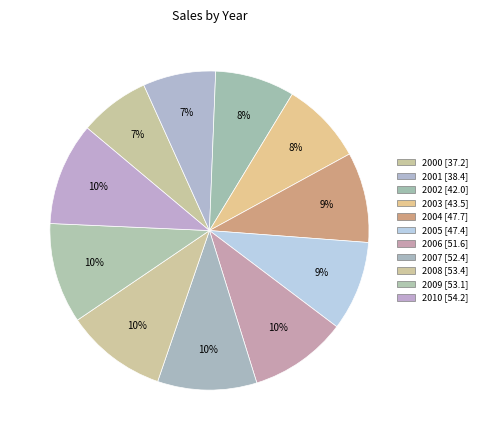

How many segments does this pie chart have?

11